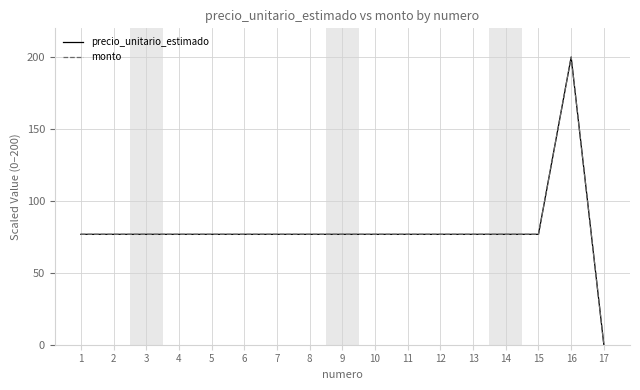

Does the chart have visible grid lines?

Yes